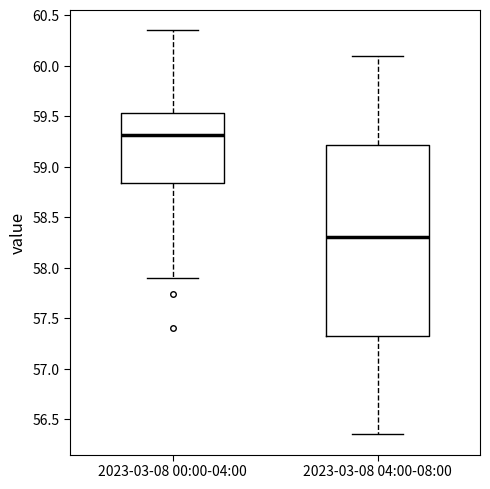

Reading left to right, read every box against the y-axis: the position of its median line, the range the box covers, and the ends of its whiskers. The values are not printed on the chart, so give them approximately, as read against the axis.

2023-03-08 00:00-04:00: median 59.30, box 58.85 to 59.55, whiskers 57.90 to 60.35
2023-03-08 04:00-08:00: median 58.30, box 57.35 to 59.20, whiskers 56.35 to 60.10